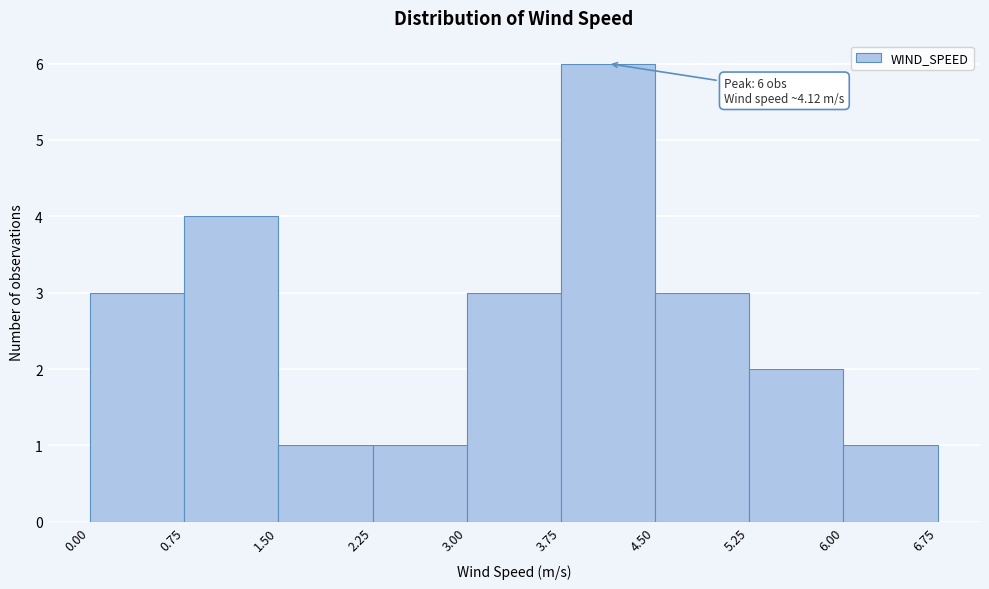

Which range on the x-axis has the tallest bar?

3.75 to 4.50